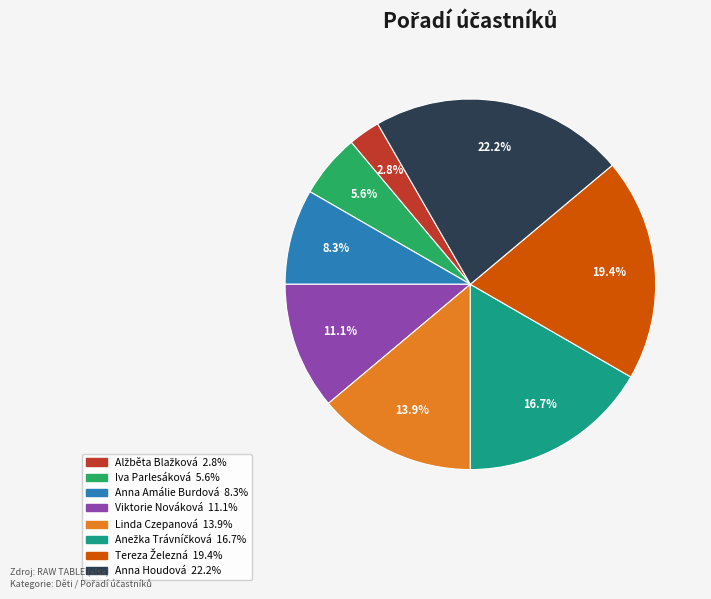

What is the total percentage of Anna Amálie Burdová and Iva Parlesáková?

13.9%